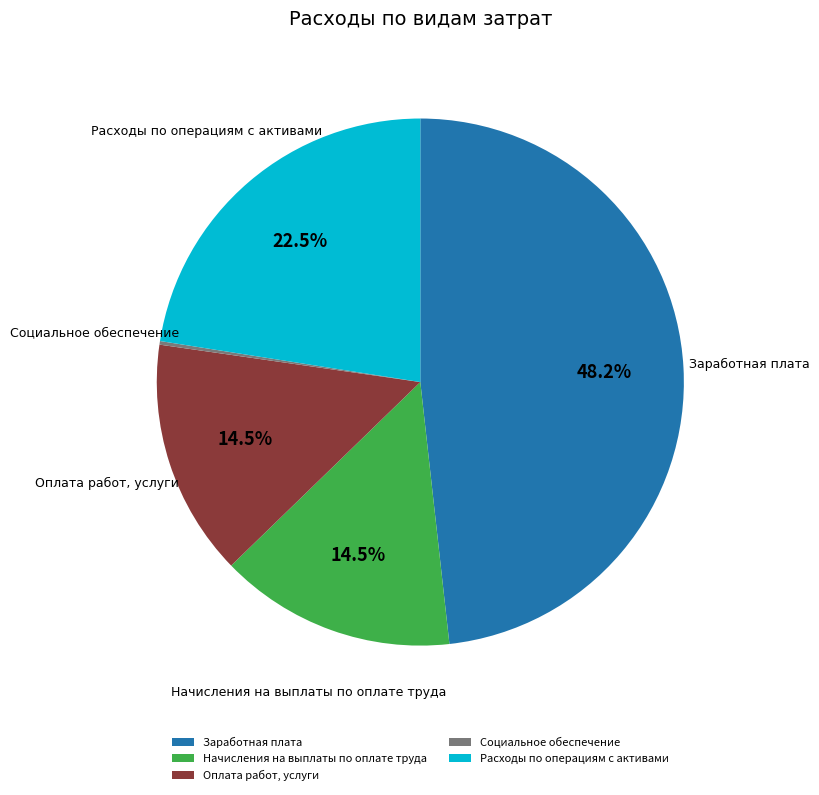

Approximately how many times larger is the value at Расходы по операциям с активами compared to Начисления на выплаты по оплате труда?

1.6